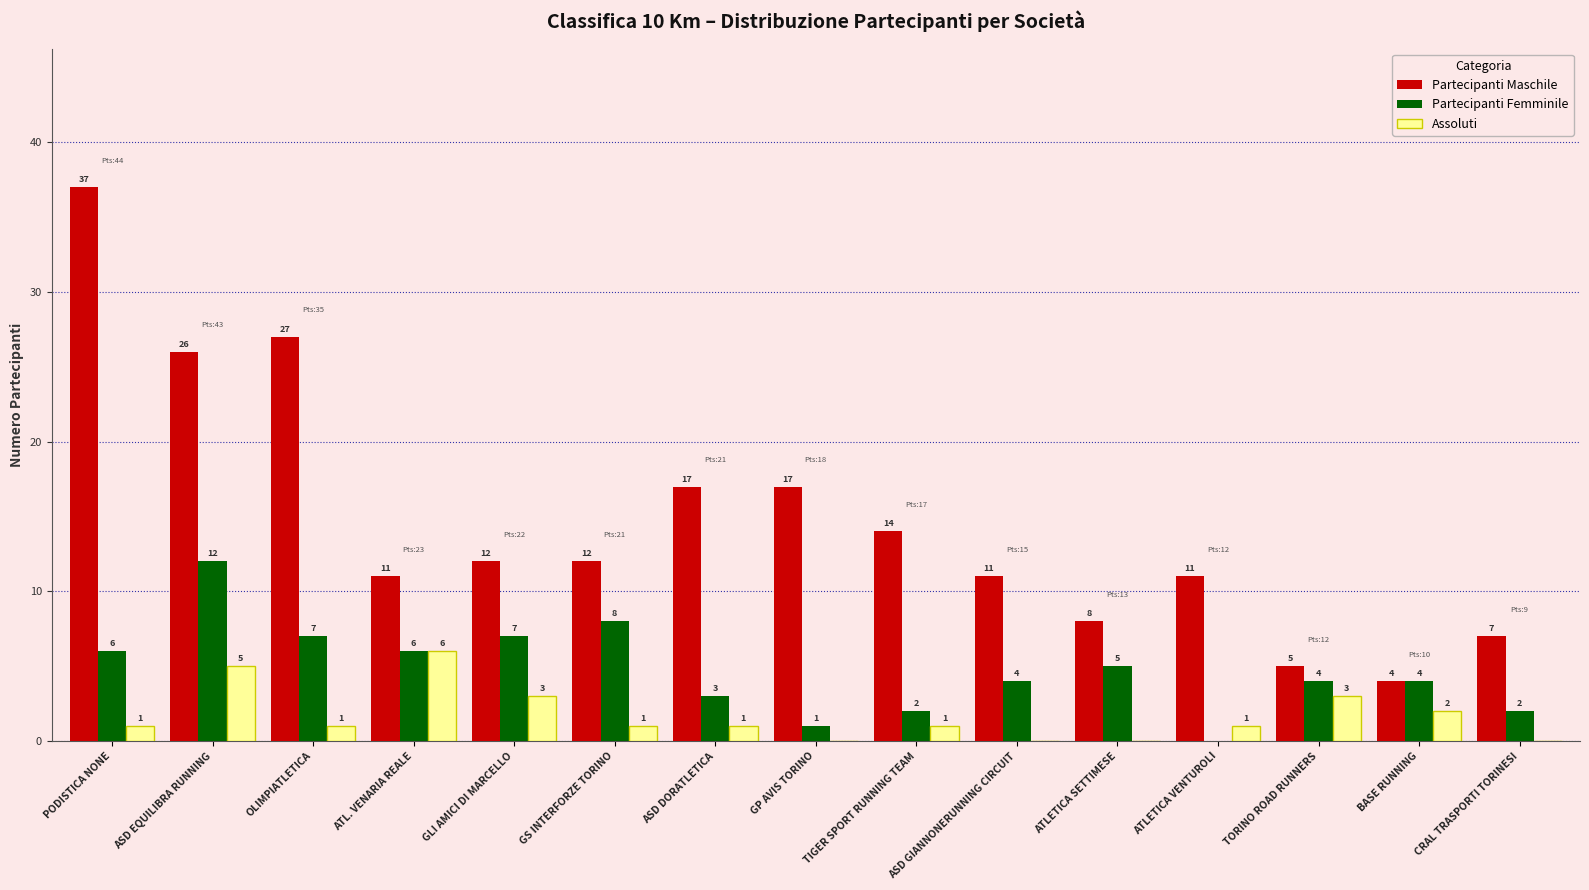

What value does the Partecipanti Maschile series have at ASD EQUILIBRA RUNNING, to the nearest 10?

30